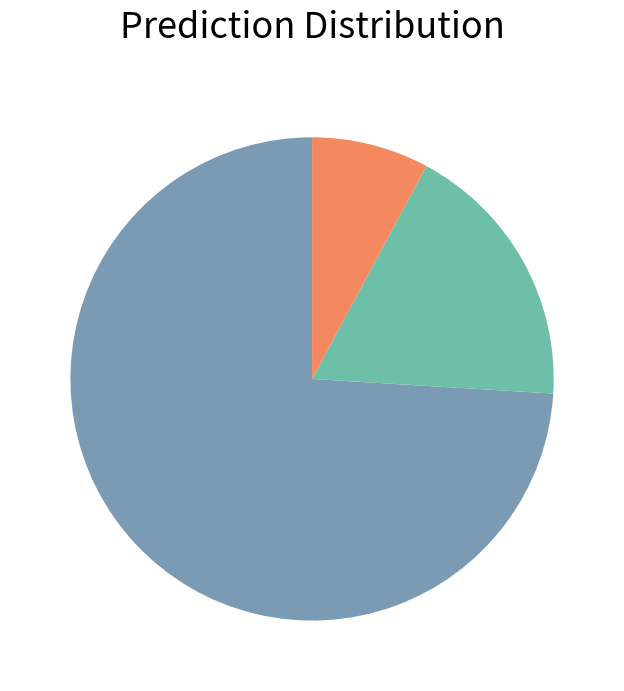

Is there a majority slice in this chart?

Yes